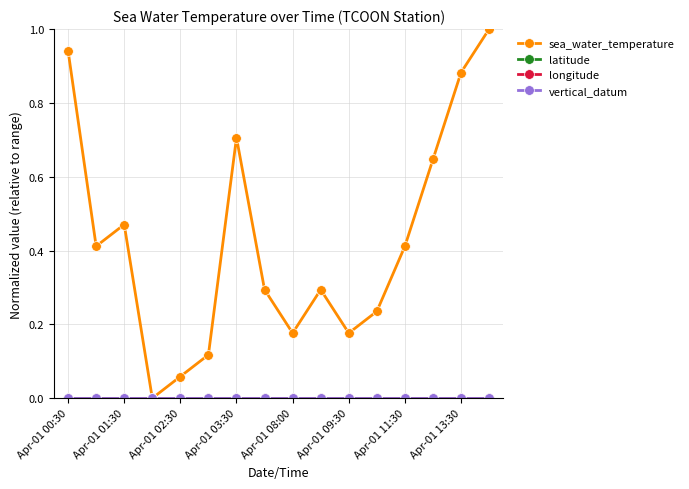

Reading right to left, extract all data points from this chart.

sea_water_temperature: 1.0	0.9	0.6	0.4	0.2	0.2	0.3	0.2	0.3	0.7	0.1	0.1	0.0	0.5	0.4	0.9
latitude: 0.0	0.0	0.0	0.0	0.0	0.0	0.0	0.0	0.0	0.0	0.0	0.0	0.0	0.0	0.0	0.0
longitude: 0.0	0.0	0.0	0.0	0.0	0.0	0.0	0.0	0.0	0.0	0.0	0.0	0.0	0.0	0.0	0.0
vertical_datum: 0.0	0.0	0.0	0.0	0.0	0.0	0.0	0.0	0.0	0.0	0.0	0.0	0.0	0.0	0.0	0.0